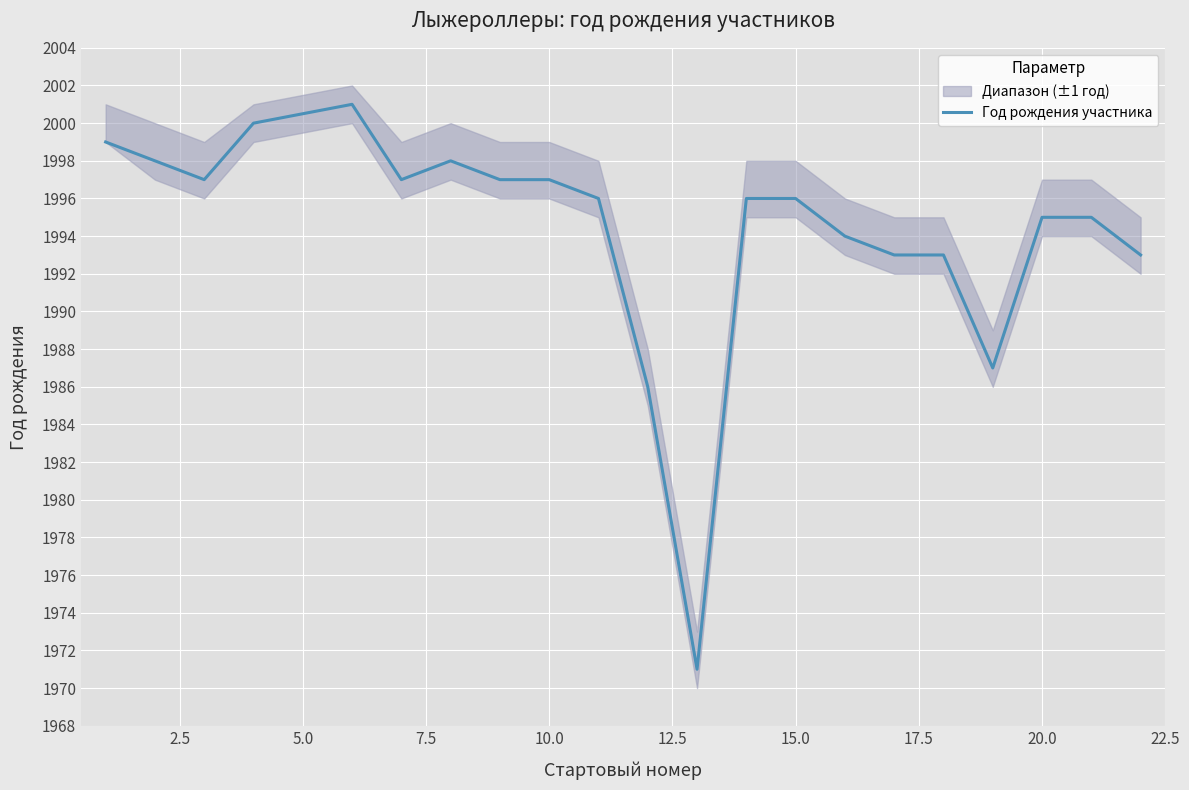

What is the maximum value shown in the chart?

2001